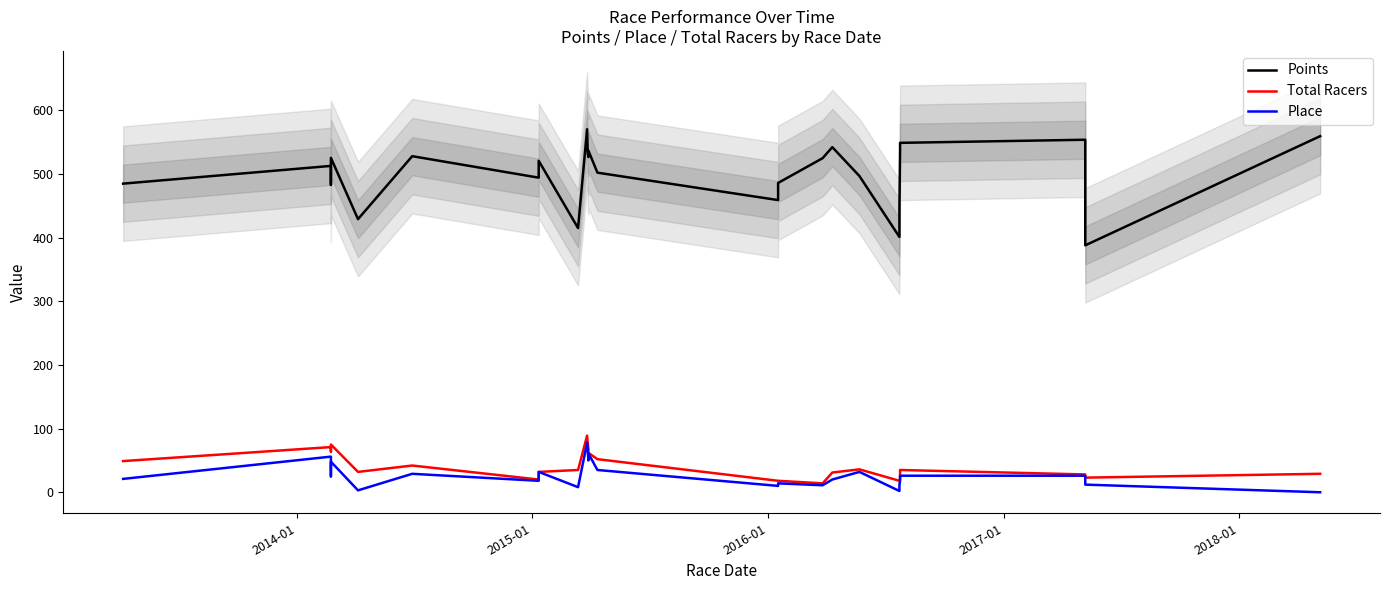

Reading left to right, list all the values displayed in this chart.

Points: 485.0	512.8	483.0	525.5	429.2	528.1	494.3	520.9	415.1	570.5	533.1	526.7	537.0	502.2	459.1	486.0	525.0	542.3	497.0	401.2	446.3	536.5	549.1	553.9	388.0	559.6
Total Racers: 49.0	71.0	64.0	75.0	32.0	42.0	20.0	32.0	35.0	89.0	77.0	68.0	62.0	52.0	18.0	18.0	14.0	31.0	36.0	18.0	18.0	21.0	35.0	28.0	23.0	29.0
Place: 21.0	56.0	25.0	48.0	3.0	29.0	18.0	32.0	8.0	78.0	67.0	50.0	61.0	35.0	10.0	14.0	11.0	20.0	32.0	2.0	11.0	18.0	26.0	26.0	12.0	0.0